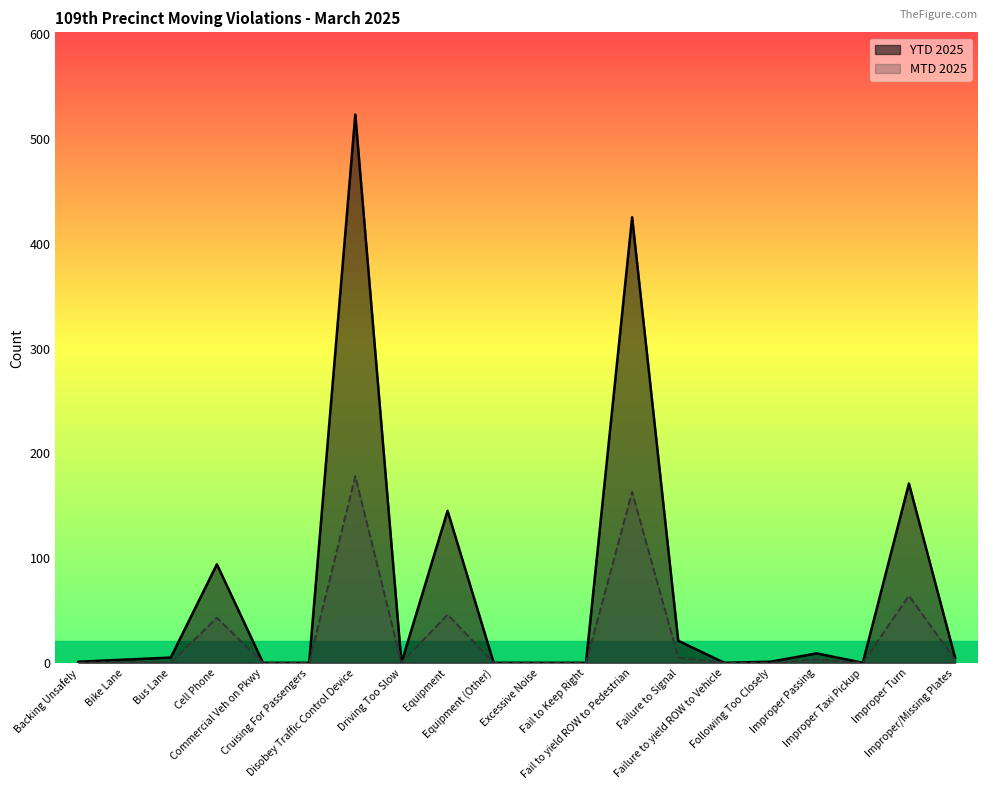

True or false: YTD 2025 and MTD 2025 intersect in this chart.

False